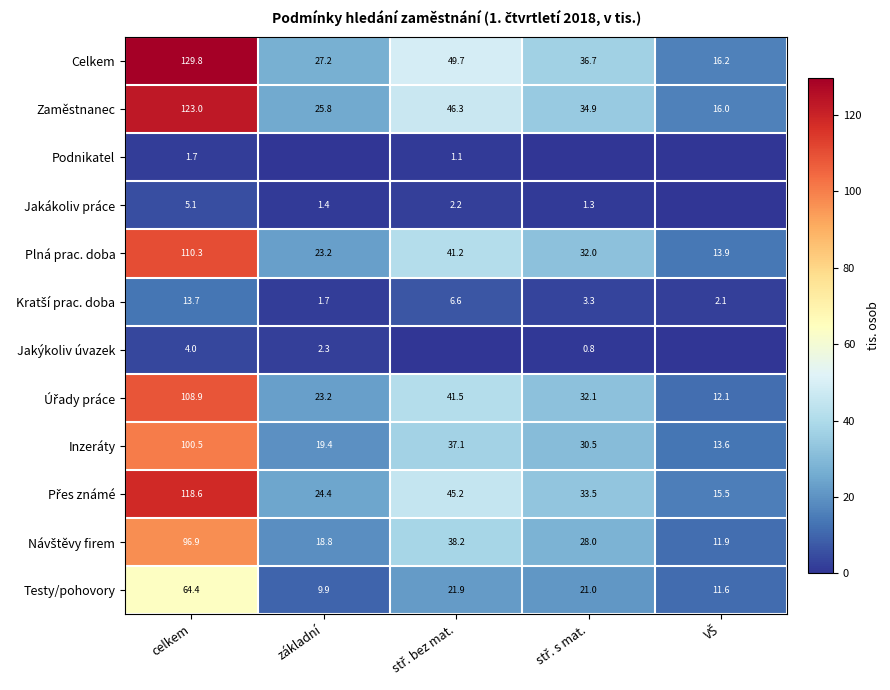

What is the lowest value of the Celkem series?

16.2